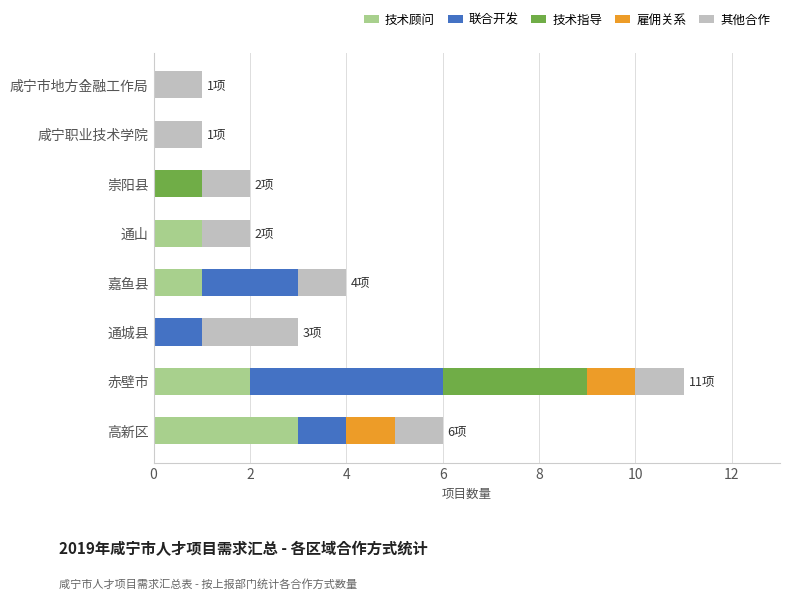

What is the highest value of the 技术顾问 series?

3